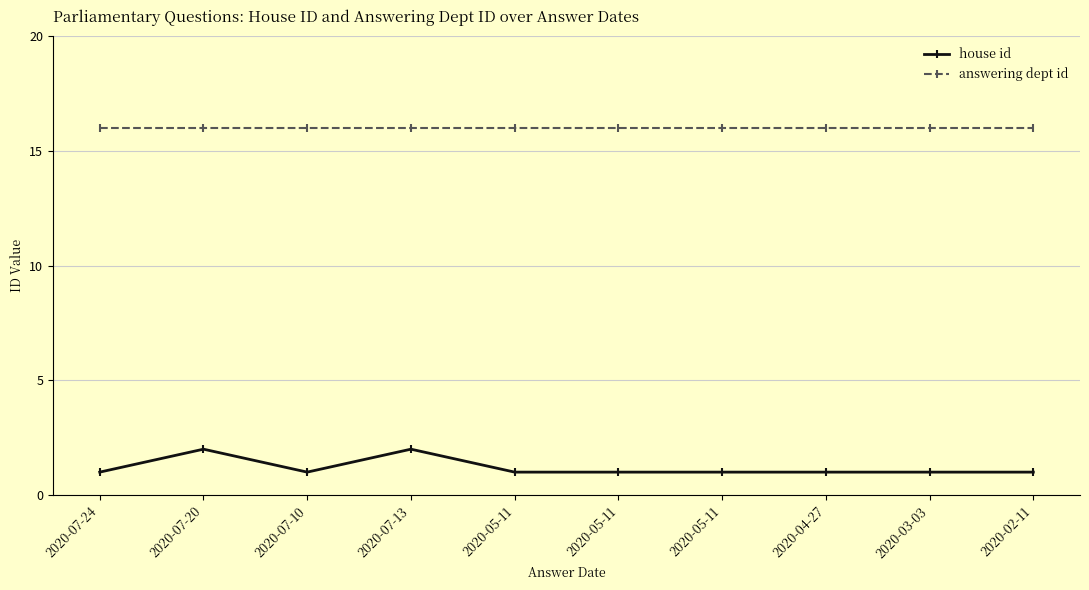

How many lines are shown in the chart?

2